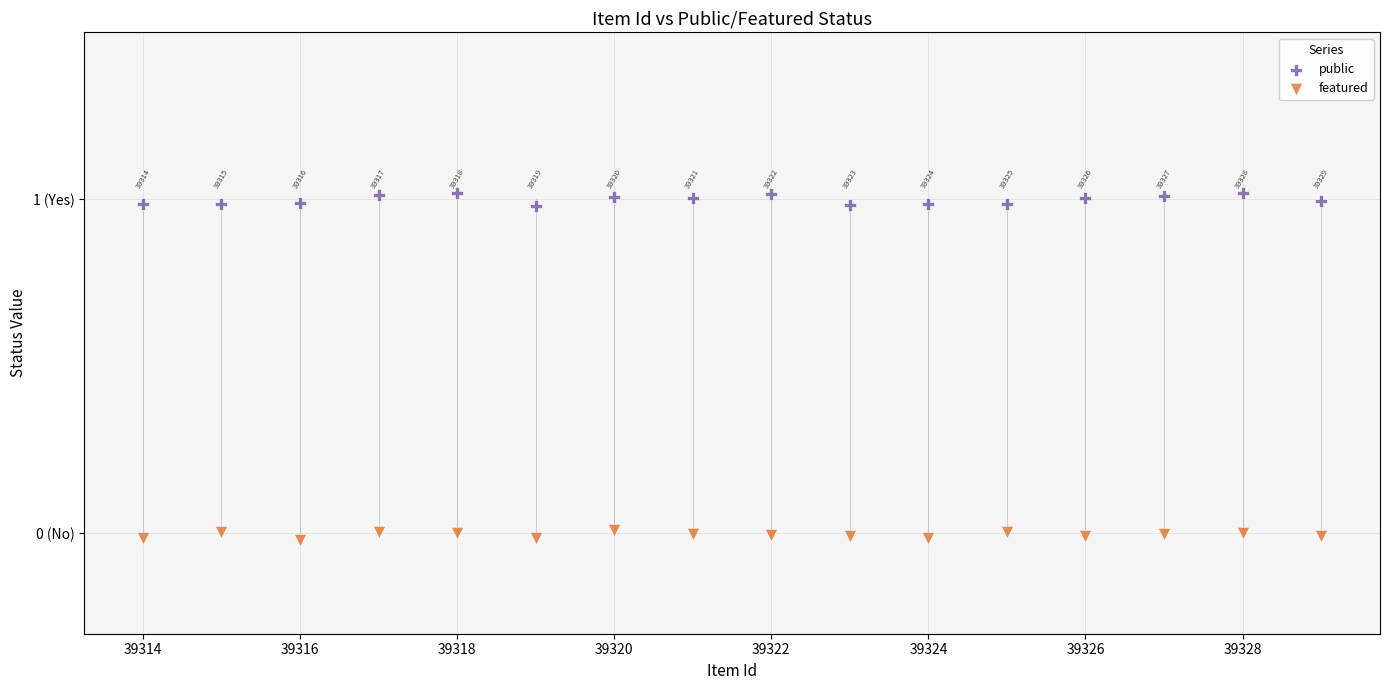

Which series contains the lowest Y value?

featured